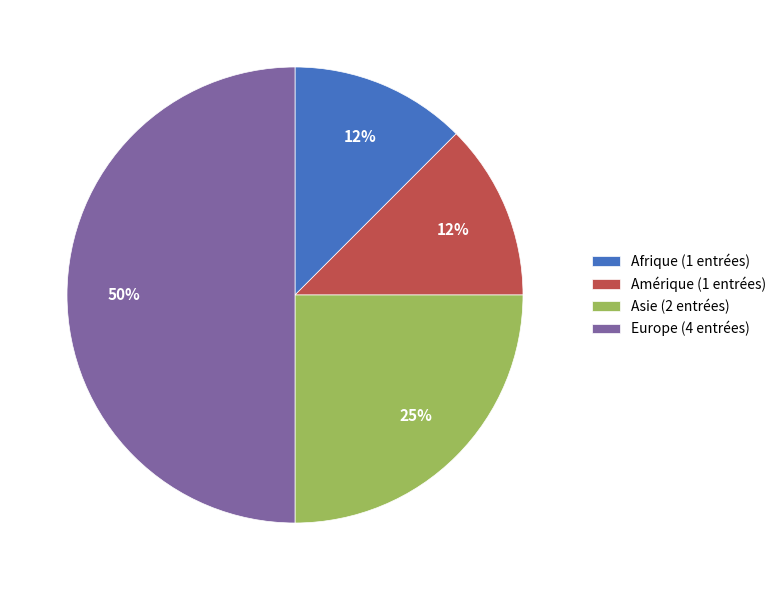

What is the ratio of the value at Amérique to the value at Afrique?

1.0